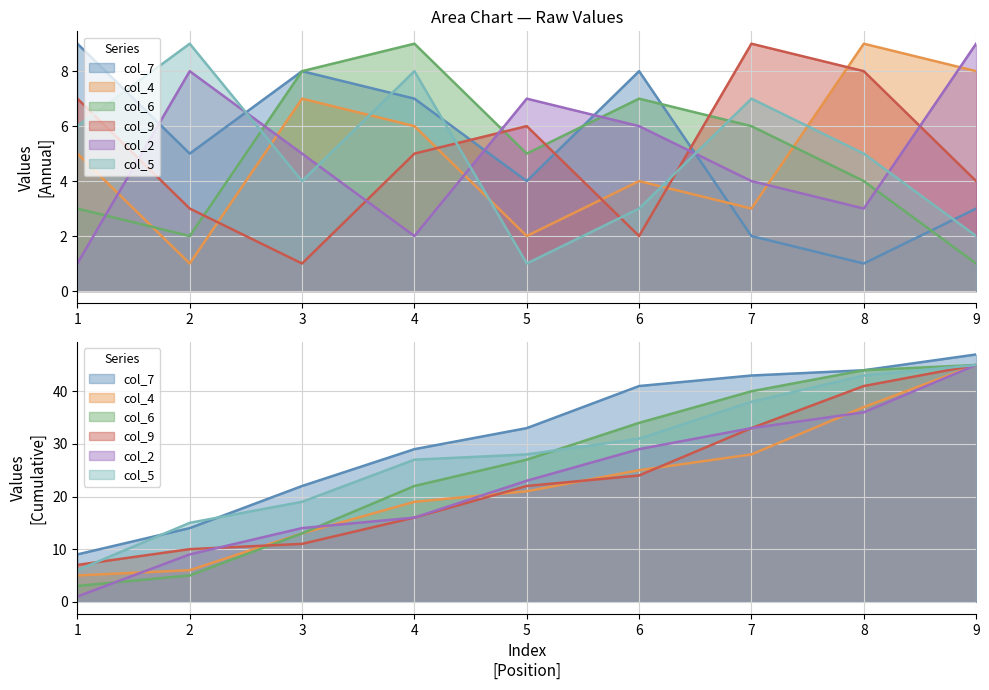

What is the difference between the col_7 values at 2 and 7?

3